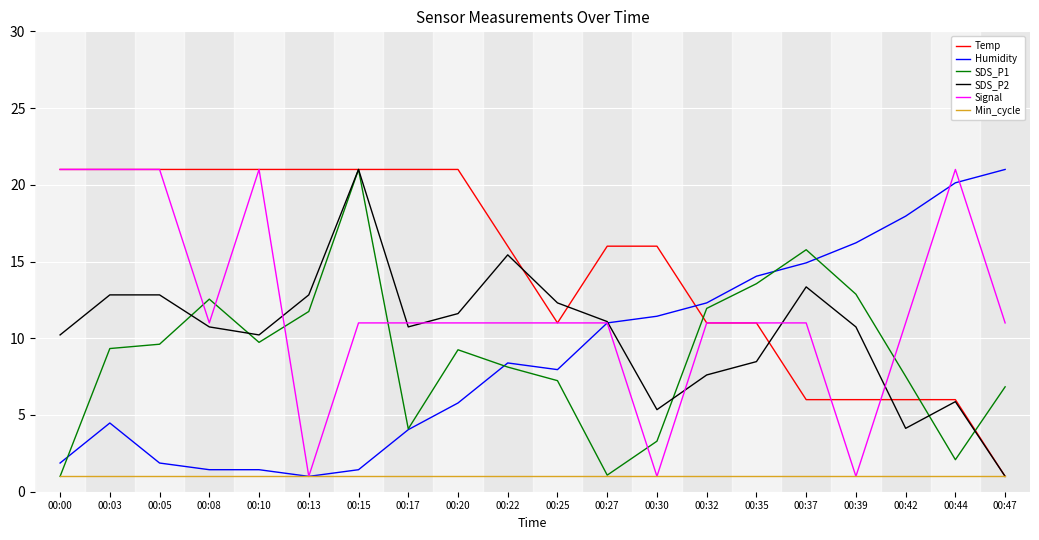

Between 00:05 and 00:30, which series saw the biggest shift?

Signal